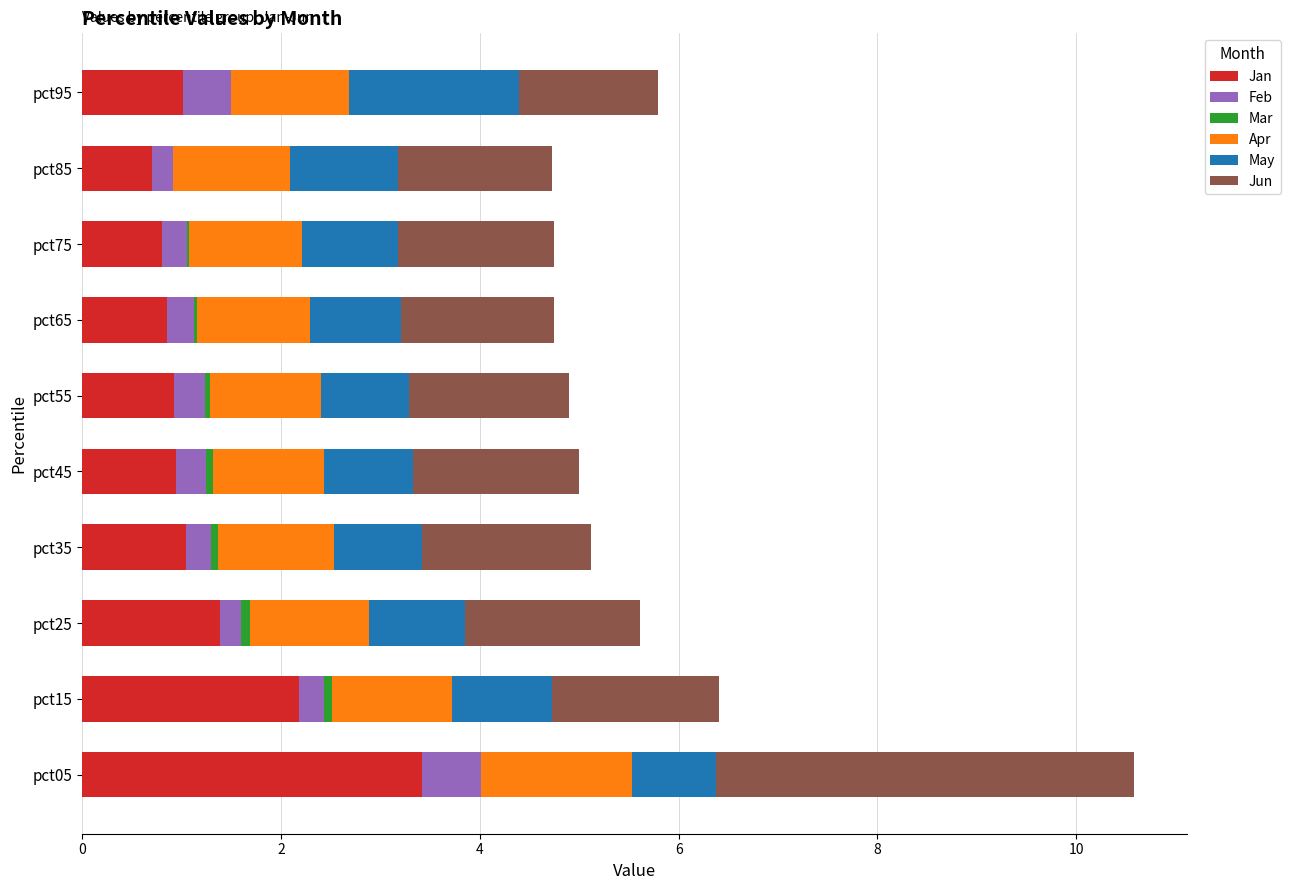

At which category is the sum across all series the highest?

pct05